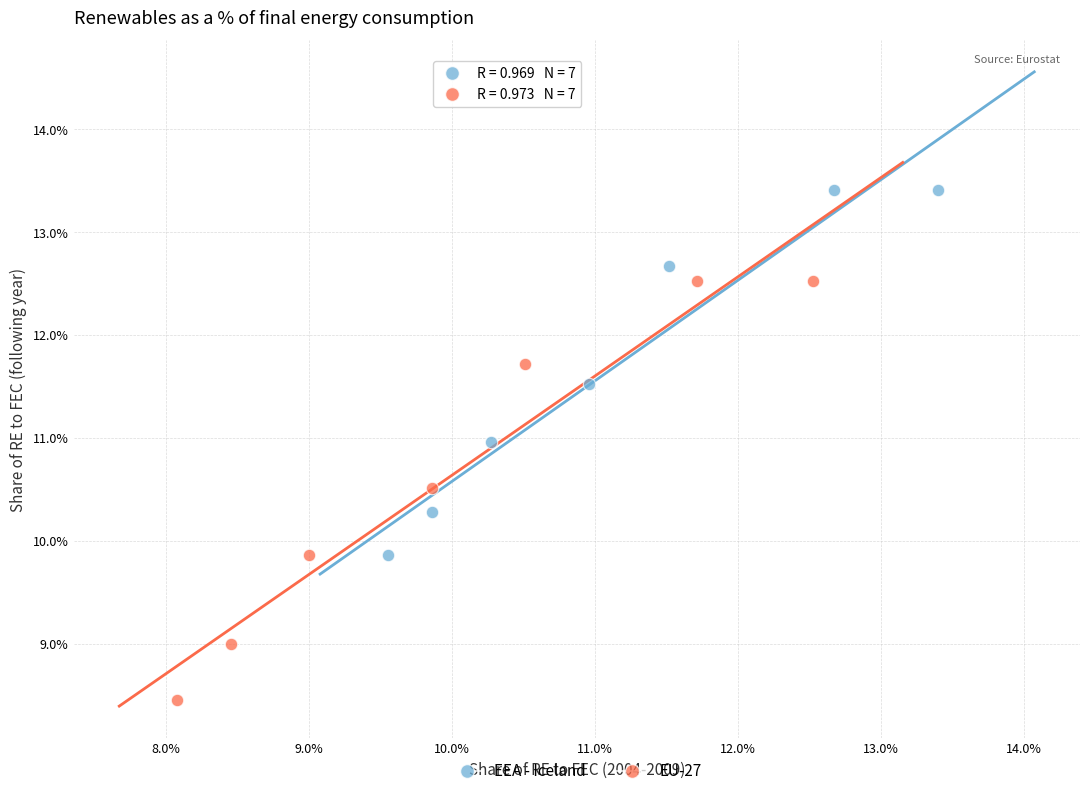

Which series has the widest spread of Y values?

EU-27